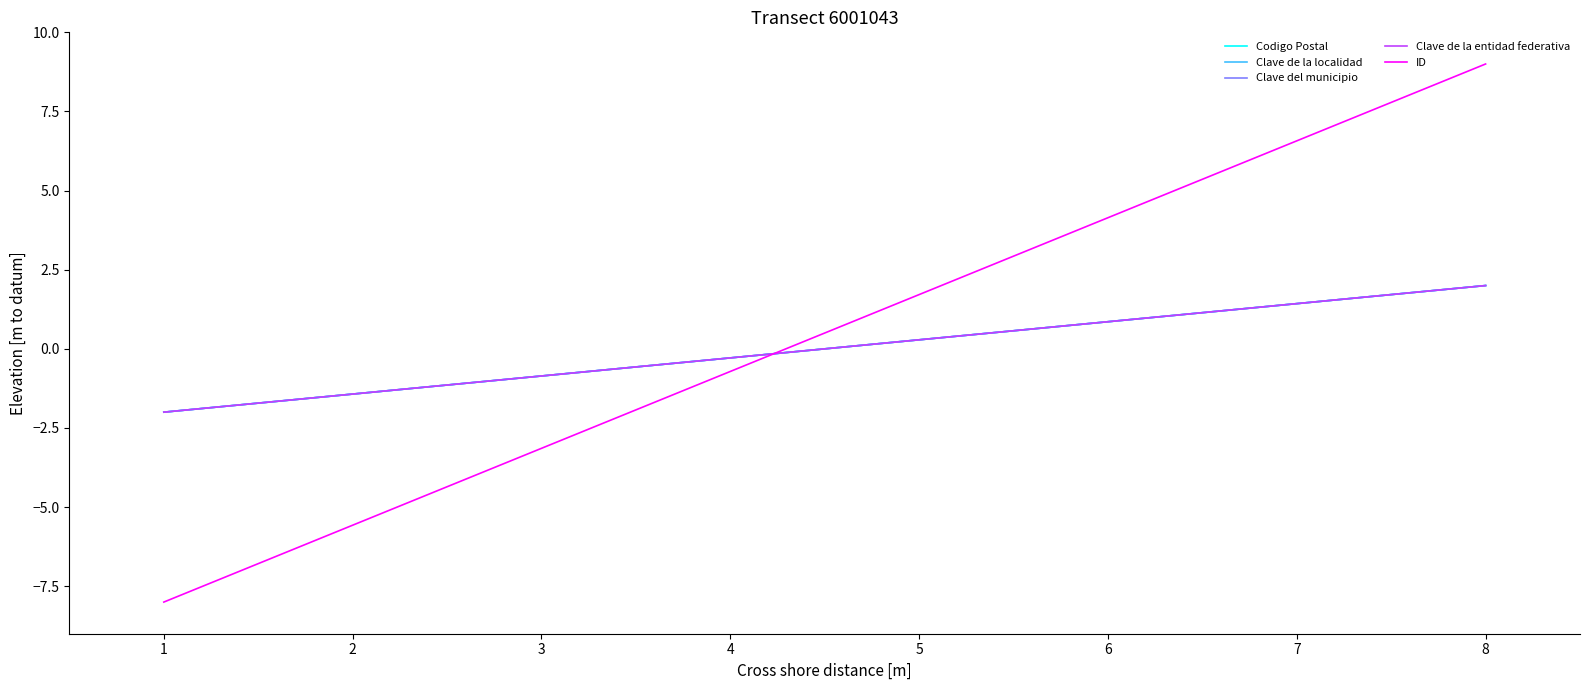

Does the chart display data point markers on the line(s)?

No